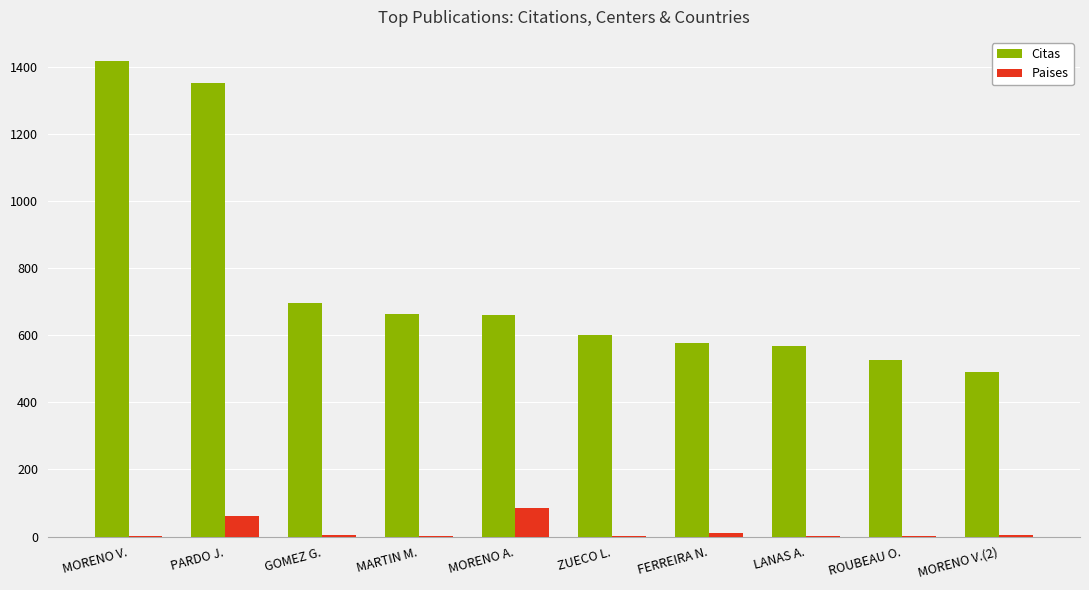

At which category does the chart reach its peak across all series?

MORENO V.